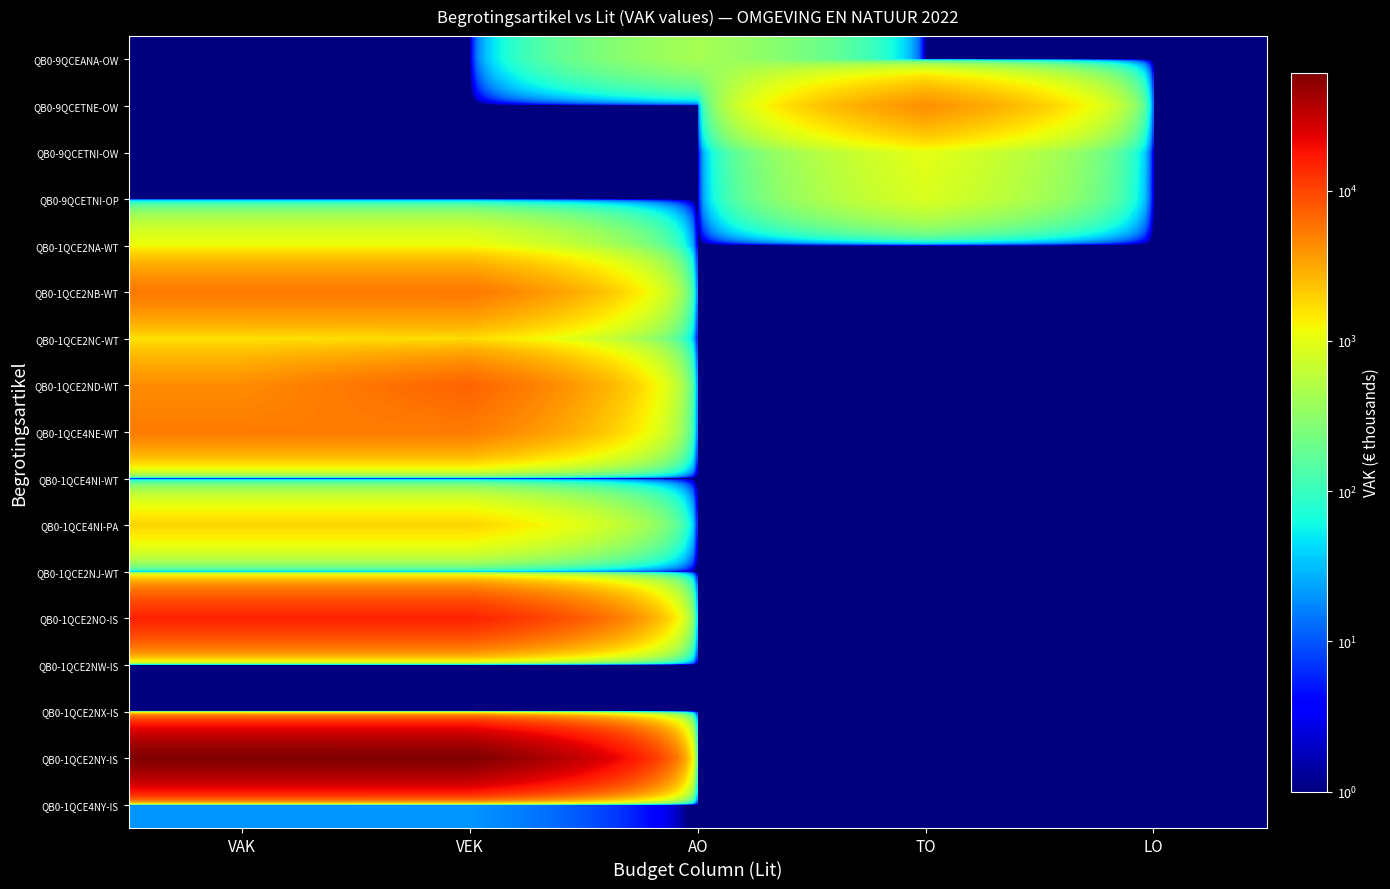

Between VEK and LO, which is larger?

VEK